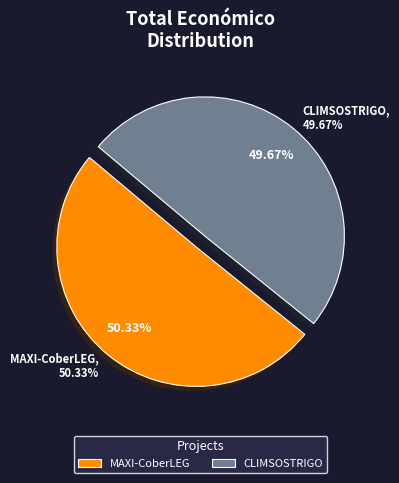

Is it true that CLIMSOSTRIGO is 40% of the pie?

False